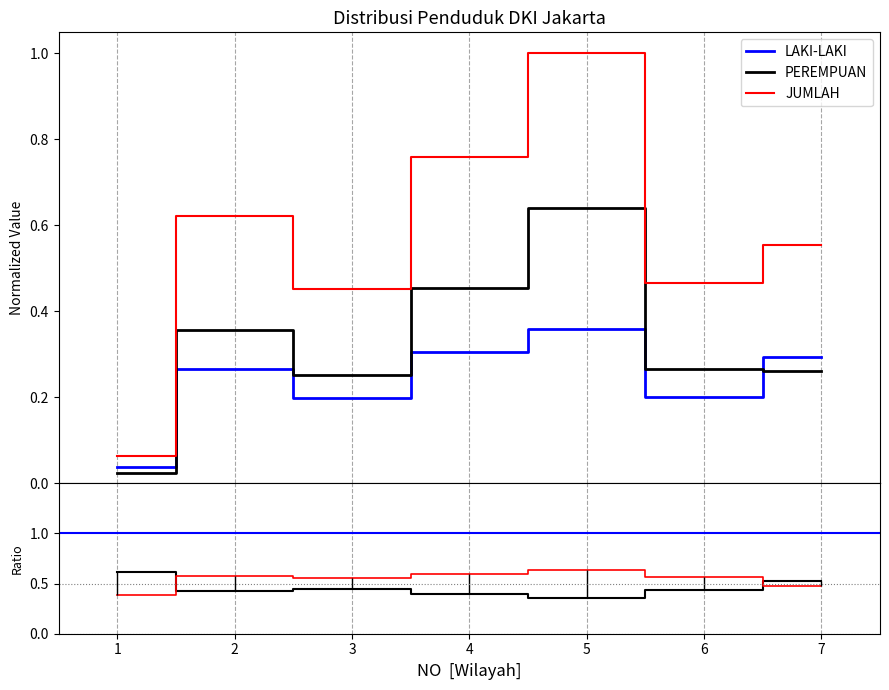

Reading right to left, what are all the values shown in this chart?

LAKI-LAKI: 7=0.3	6=0.2	5=0.4	4=0.3	3=0.2	2=0.3	1=0.0
PEREMPUAN: 7=0.3	6=0.3	5=0.6	4=0.5	3=0.3	2=0.4	1=0.0
JUMLAH: 7=0.6	6=0.5	5=1.0	4=0.8	3=0.5	2=0.6	1=0.1